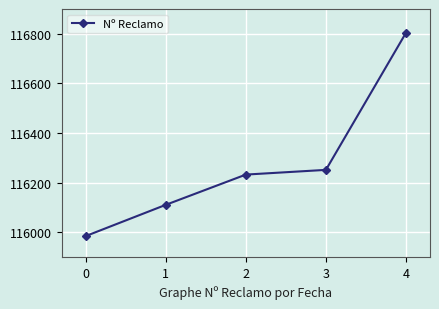

What is the value of the 2nd point from the left?

116110